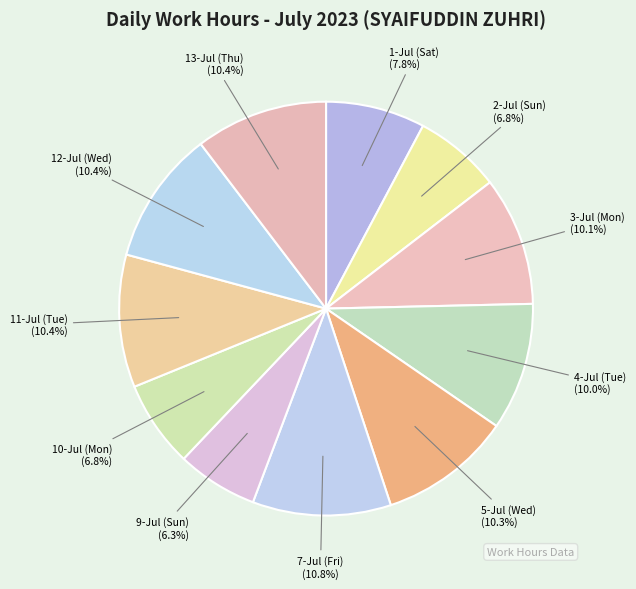

Between 1-Jul (Sat) (7.8%) and 4-Jul (Tue) (10.0%), which is larger?

4-Jul (Tue) (10.0%)